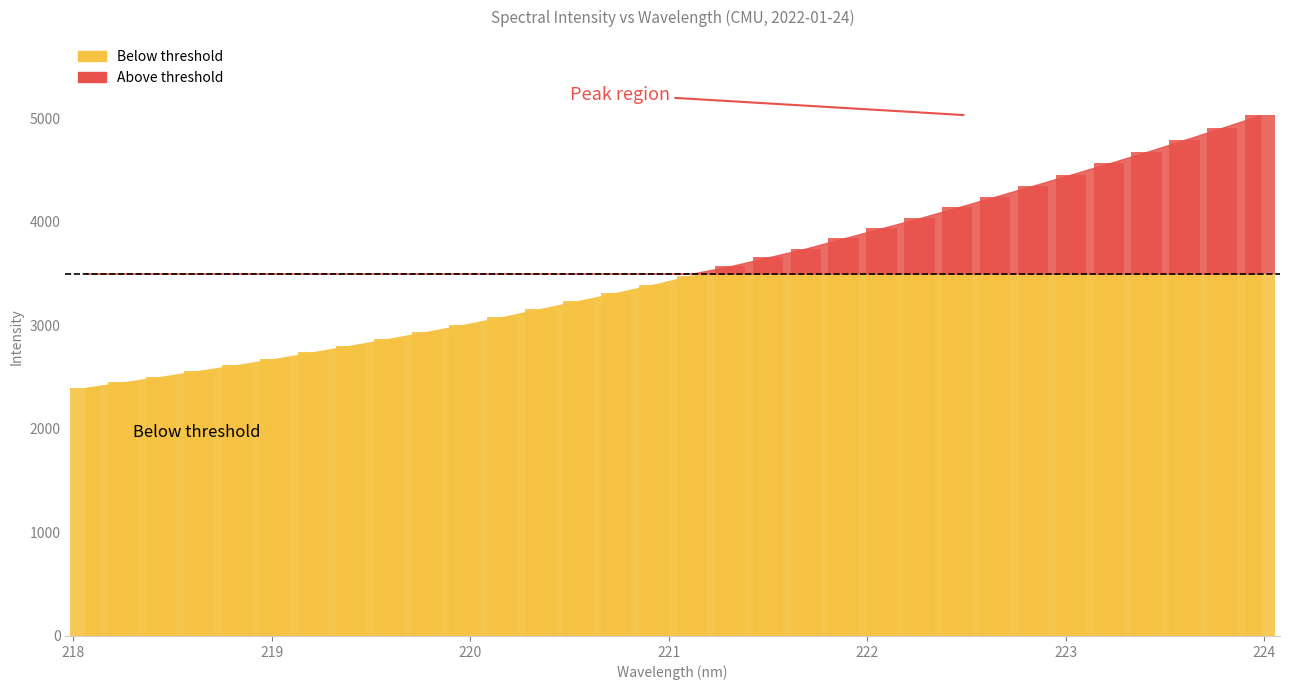

Reading right to left, what are all the values shown in this chart?

223.9802=5029.7	223.7895=4909.5	223.5987=4791.7	223.408=4675.2	223.2172=4564.7	223.0264=4456.5	222.8355=4349.2	222.6447=4243.4	222.4538=4138.5	222.263=4035.3	222.0721=3937.5	221.8812=3840.3	221.6902=3742.2	221.4993=3656.2	221.3083=3570.7	221.1174=3481.6	220.9264=3393.9	220.7354=3313.6	220.5444=3234.9	220.3533=3157.4	220.1623=3079.8	219.9712=3006.4	219.7801=2936.9	219.589=2868.7	219.3979=2803.8	219.2067=2739.6	219.0156=2676.0	218.8244=2616.3	218.6332=2560.0	218.442=2502.9	218.2508=2449.2	218.0596=2396.0